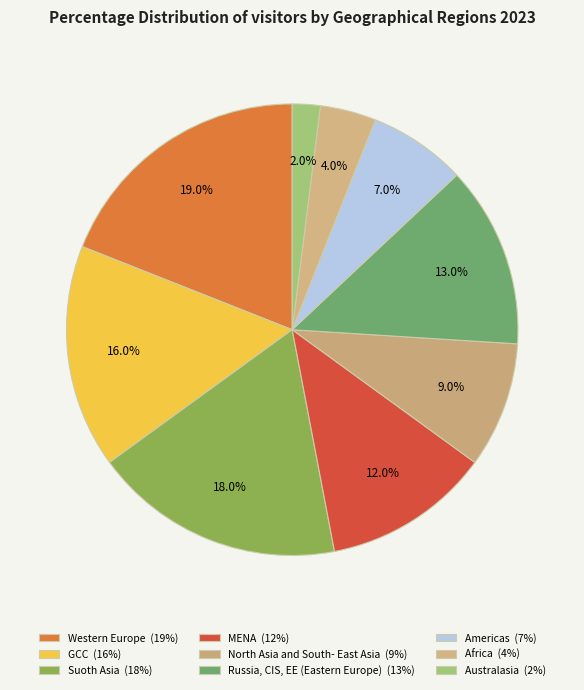

How many segments does this pie chart have?

9